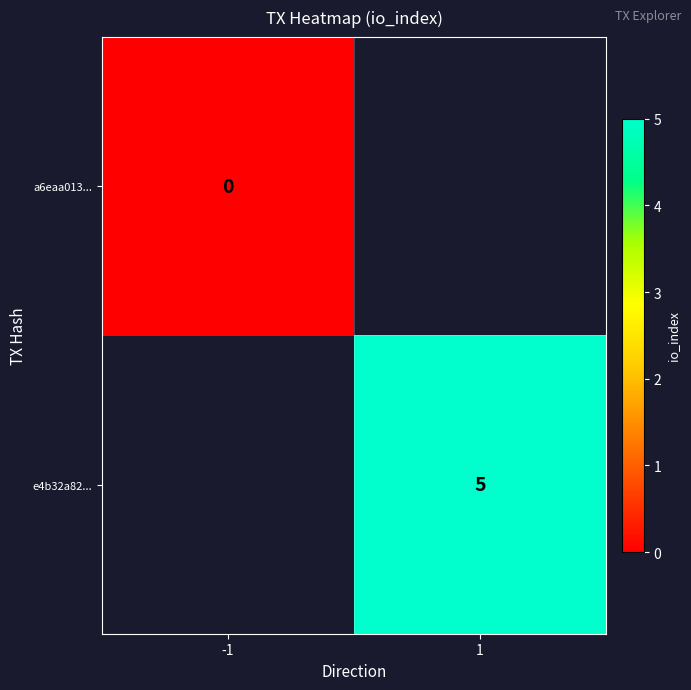

The e4b32a82... series shows 8 at 1. True or false?

False